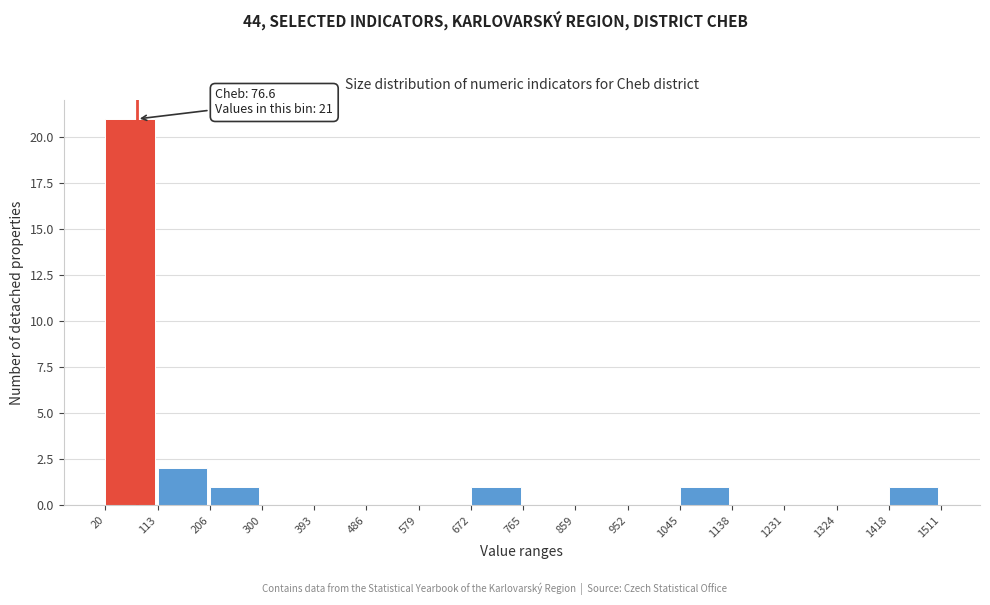

Over which range of the x-axis is the bar tallest?

20 to 113